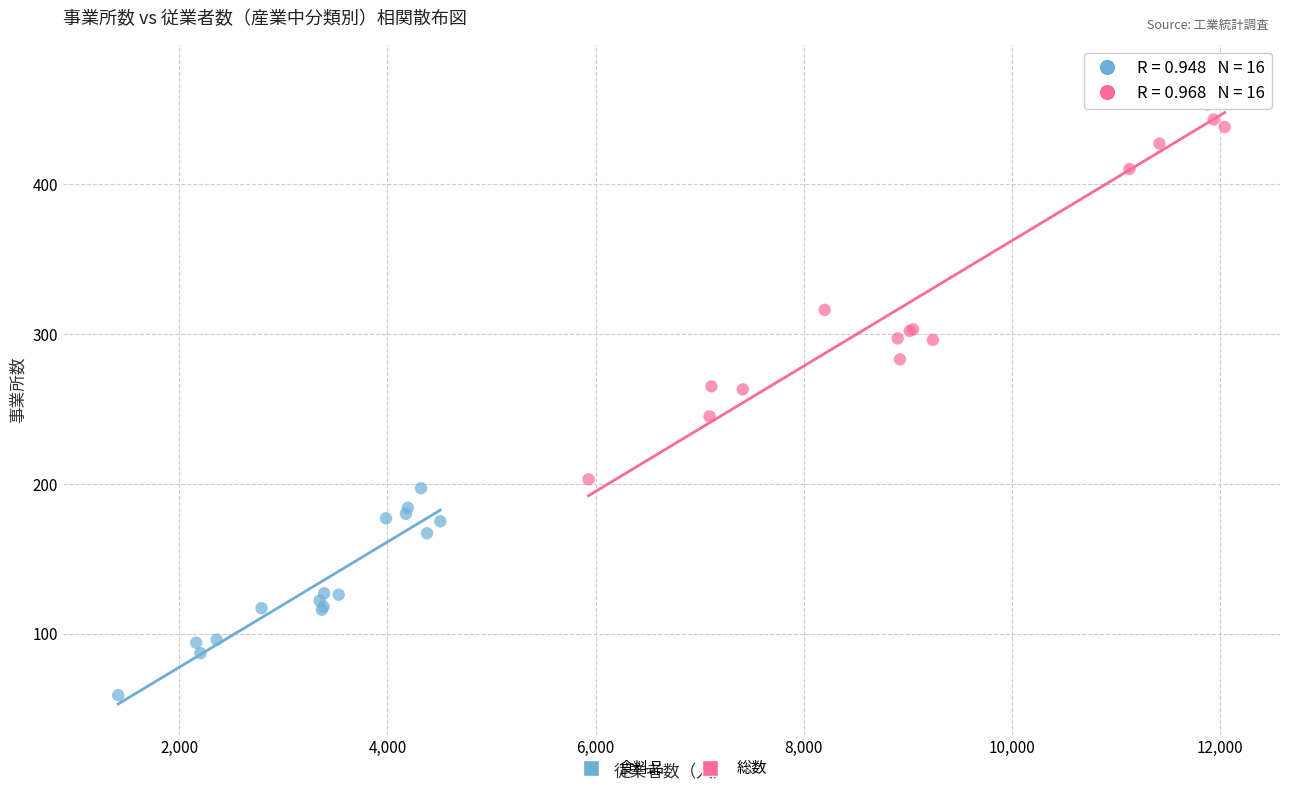

Which series has the widest spread of Y values?

総数